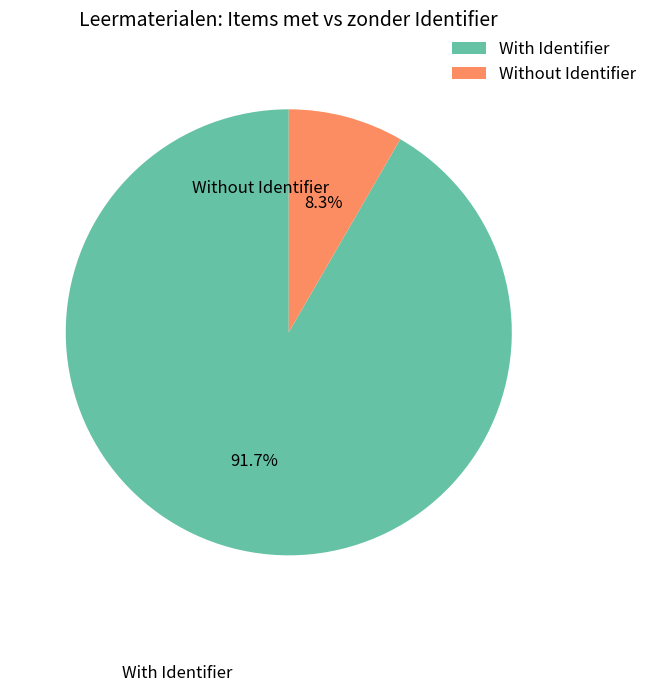

How many slices are in this pie chart?

2